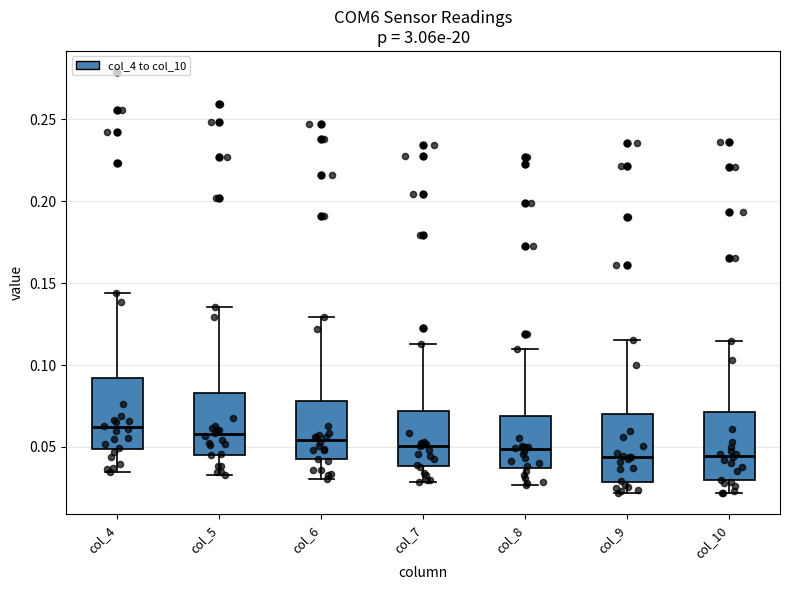

Where is the lower edge of the box for col_7 on the y-axis? The values are not printed on the chart, so give them approximately, as read against the axis.

0.040